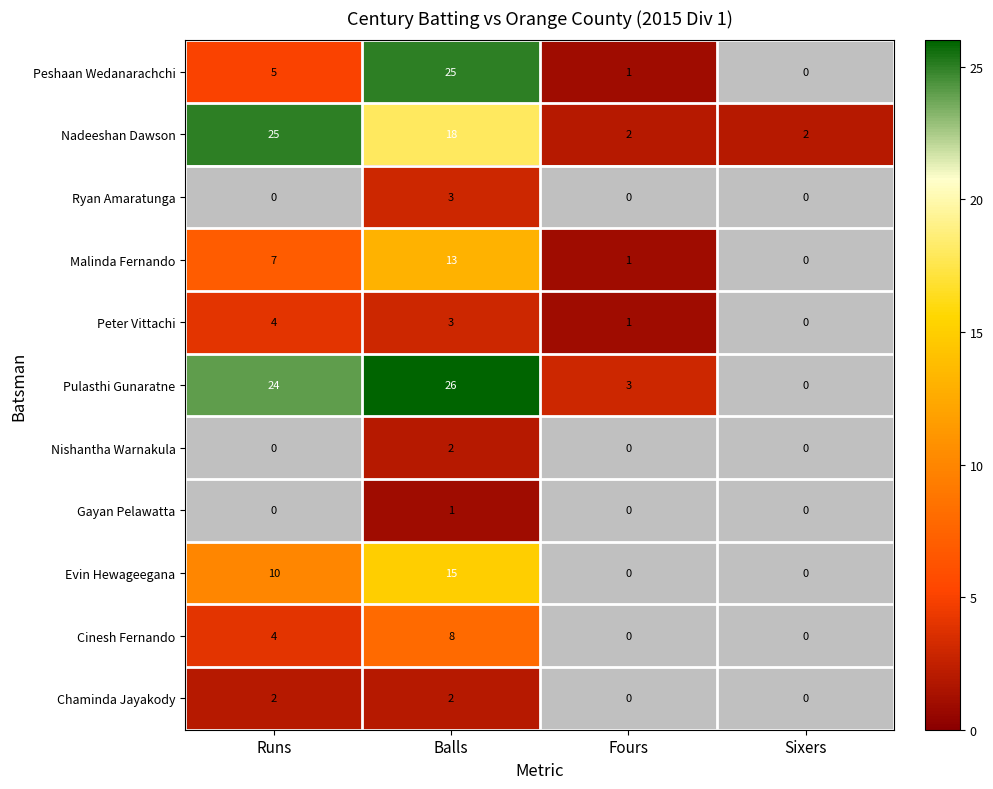

Count the Ryan Amaratunga values in the range 0 to 3.

4